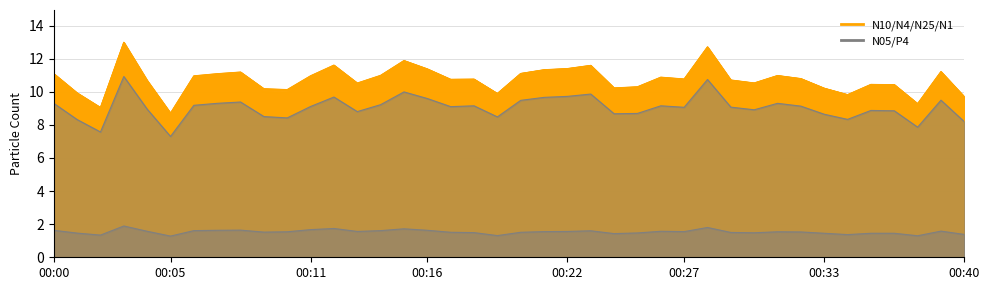

True or false: N10 and P4 intersect in this chart.

False